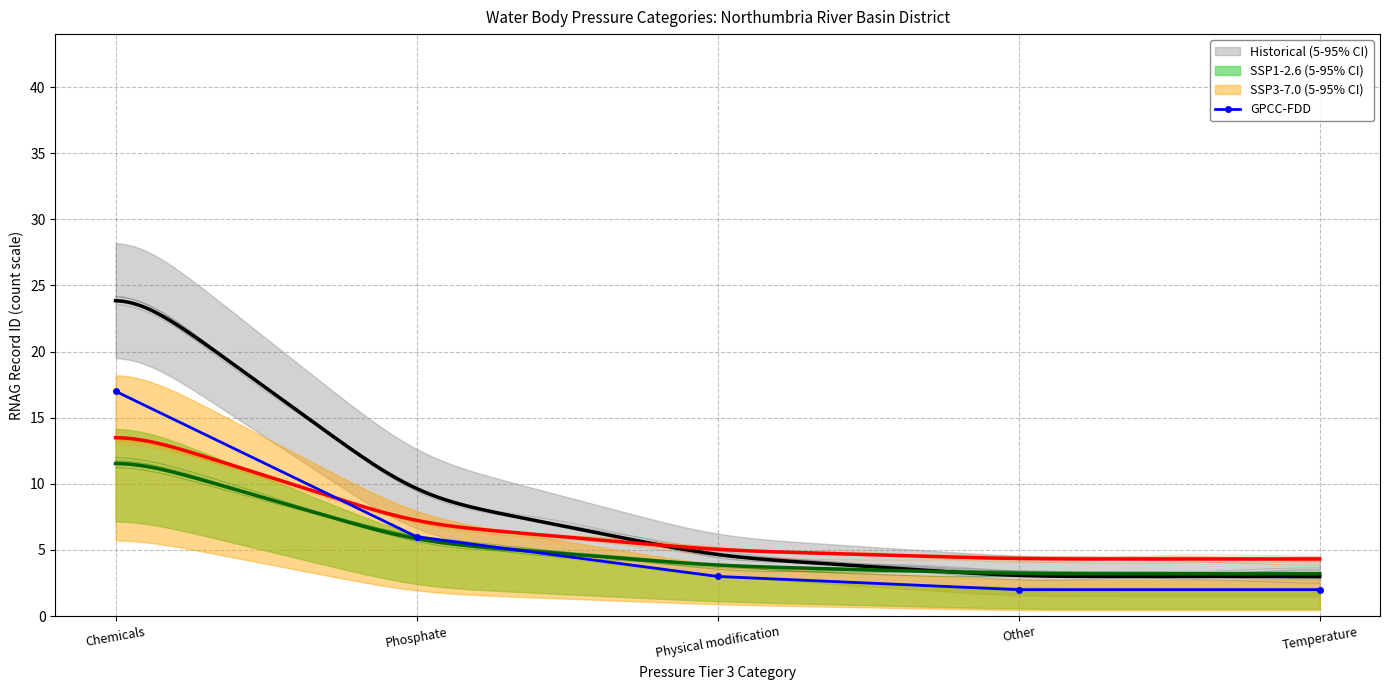

What is the value of the 3rd point from the left?

3